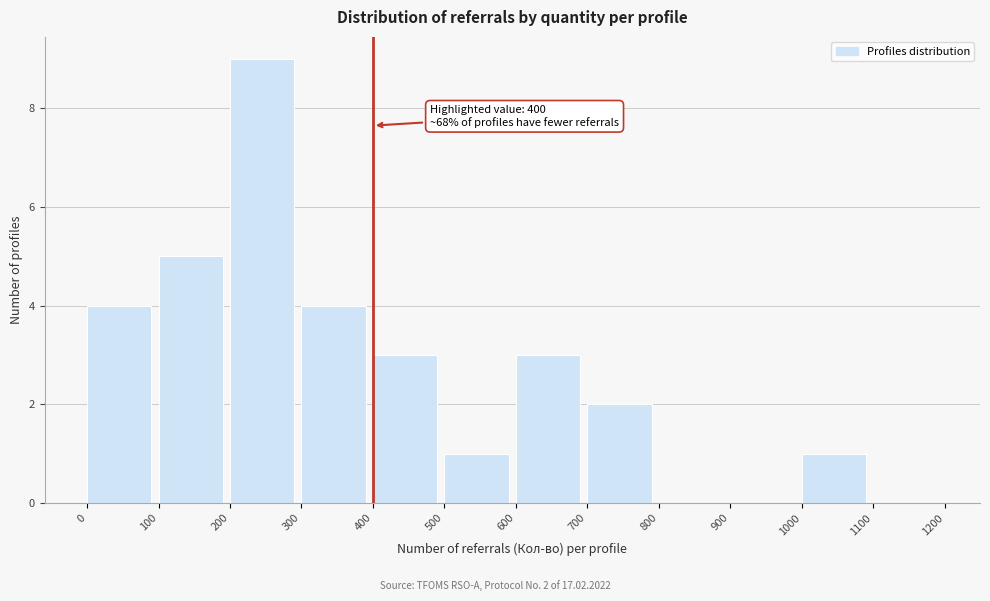

Which range on the x-axis has the tallest bar?

200 to 300